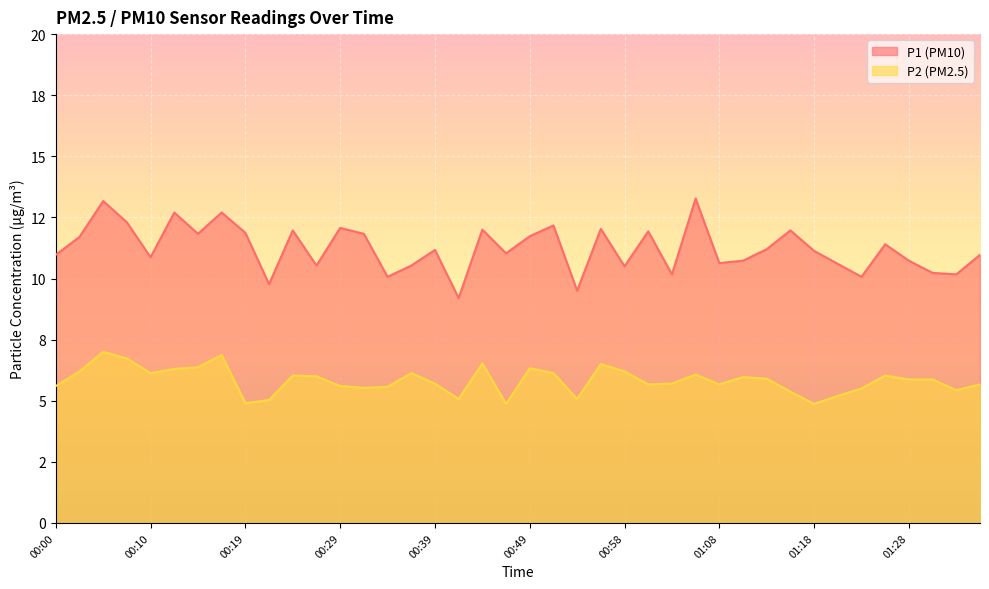

What value does the P2 series have at 00:39?

5.7